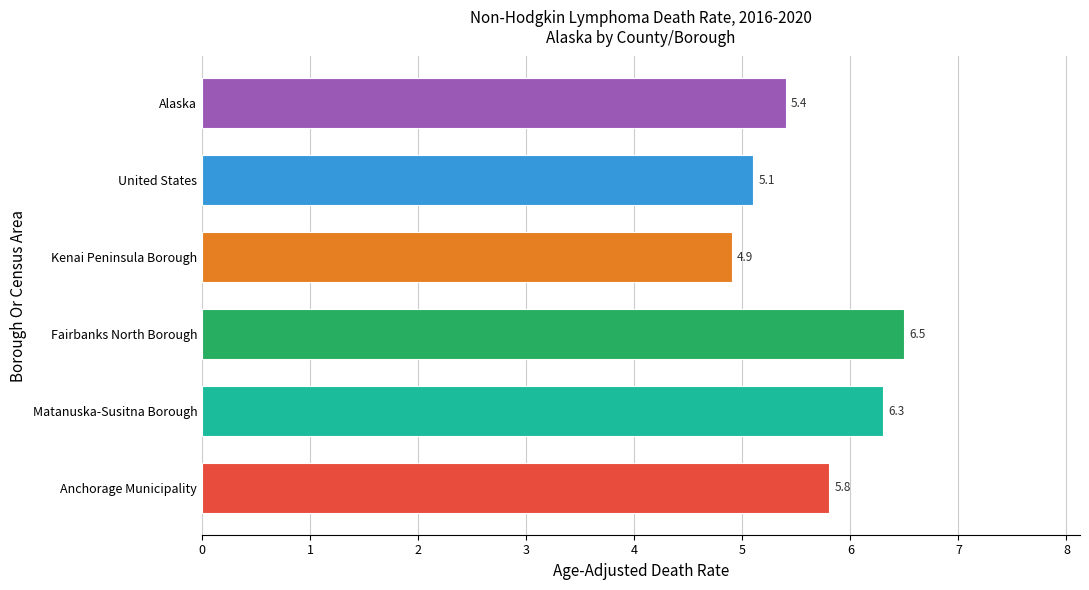

How many bars are there in total?

6